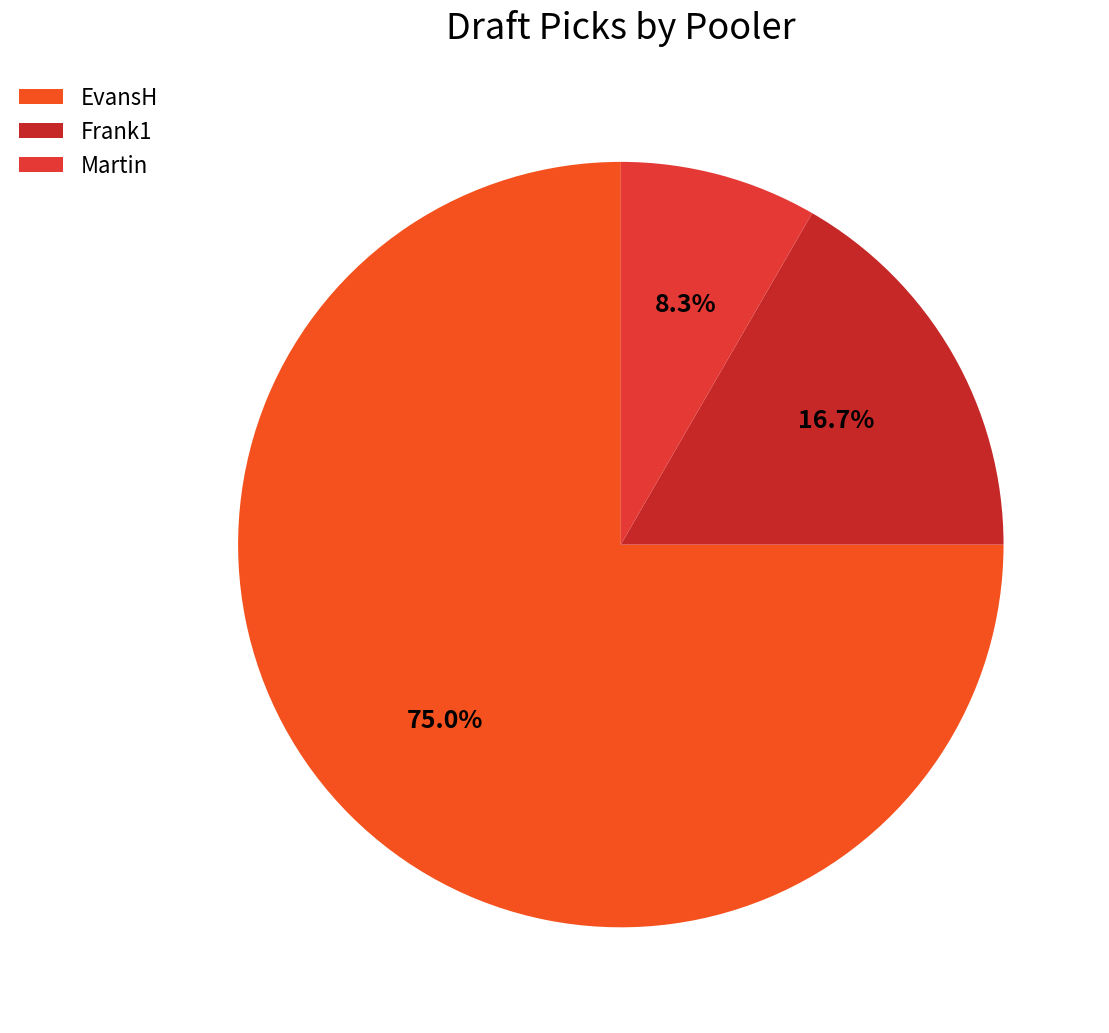

What percentage do EvansH and Frank1 together represent?

91.7%